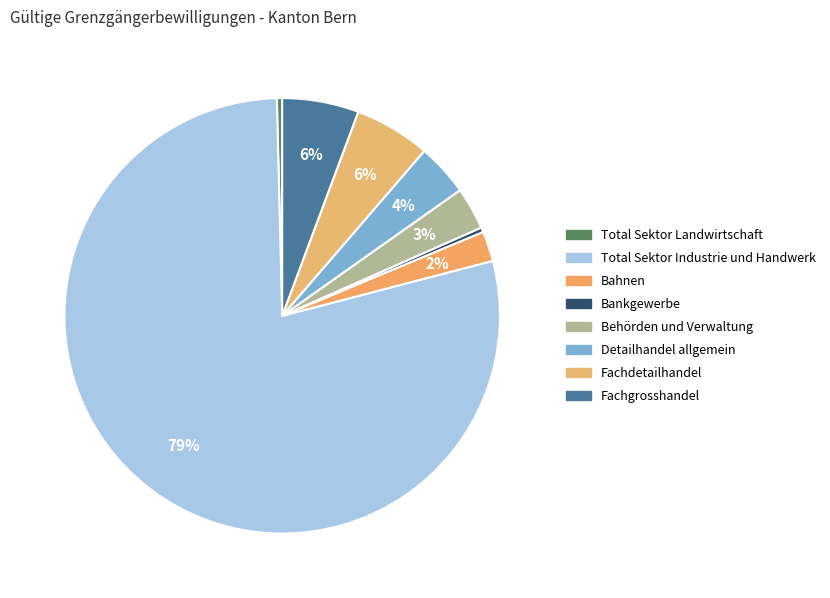

To the nearest percent, what is the difference between the Behörden und Verwaltung and Total Sektor Industrie und Handwerk slice percentages?

76%